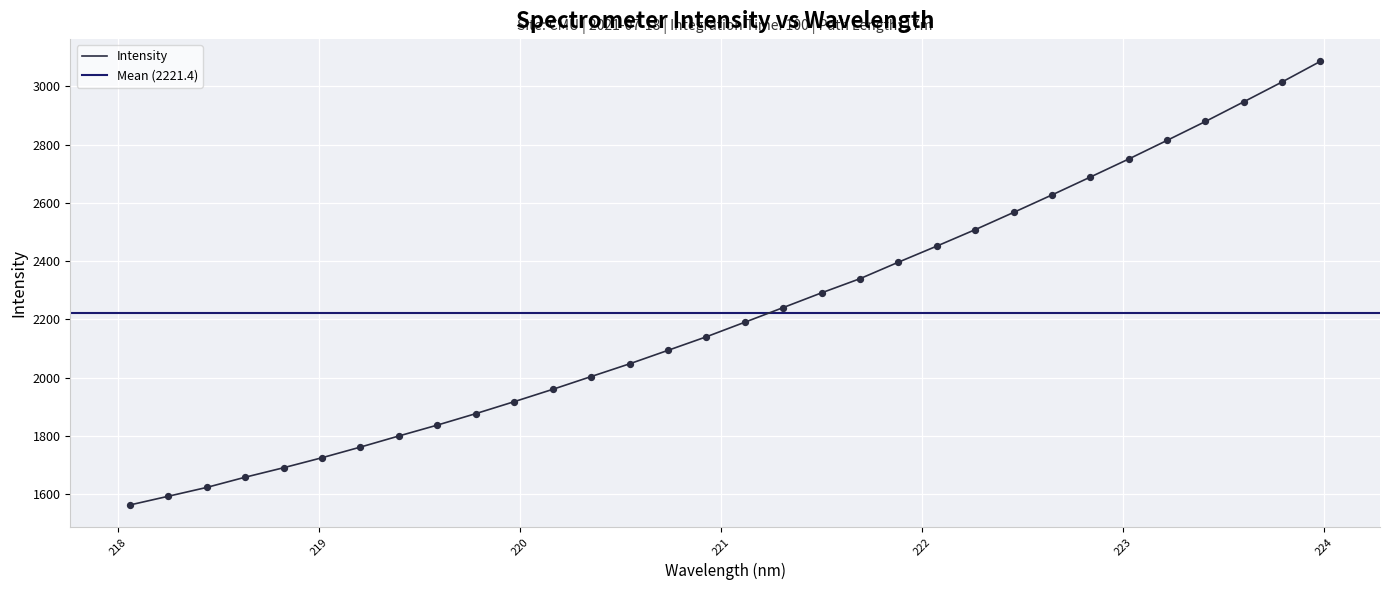

Approximately how many times larger is the value at 223.0264 compared to 220.1623?

1.4